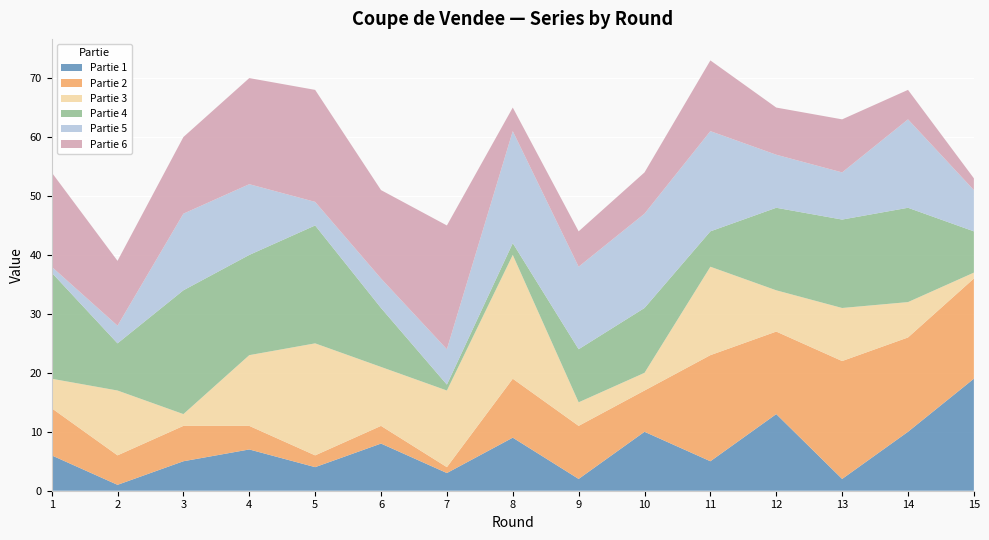

Reading left to right, list all the values displayed in this chart.

Partie 1: 6	1	5	7	4	8	3	9	2	10	5	13	2	10	19
Partie 2: 8	5	6	4	2	3	1	10	9	7	18	14	20	16	17
Partie 3: 5	11	2	12	19	10	13	21	4	3	15	7	9	6	1
Partie 4: 18	8	21	17	20	10	1	2	9	11	6	14	15	16	7
Partie 5: 1	3	13	12	4	5	6	19	14	16	17	9	8	15	7
Partie 6: 16	11	13	18	19	15	21	4	6	7	12	8	9	5	2